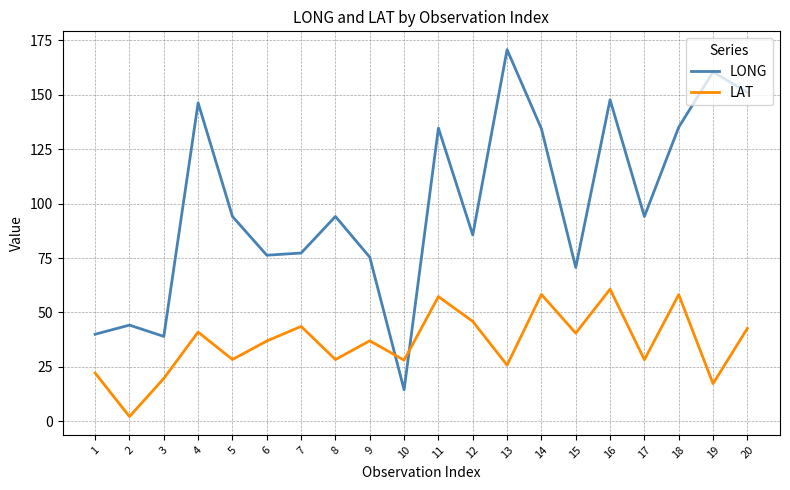

What is the sum of all LAT values?

722.5